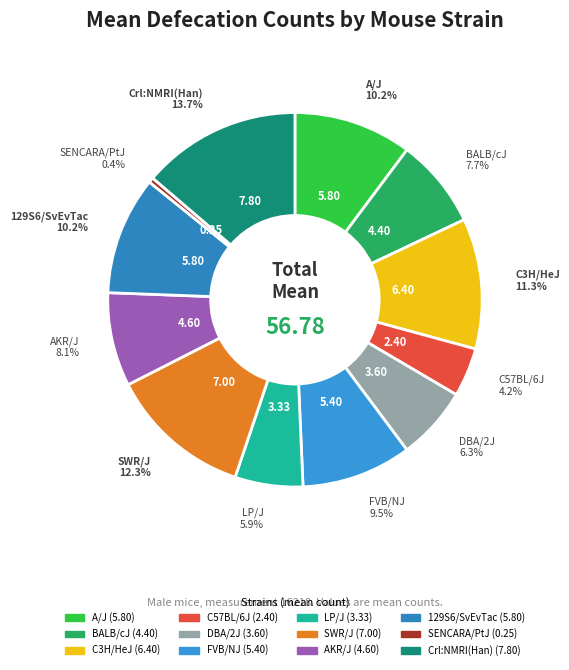

The 129S6/SvEvTac slice represents 10% of the pie. True or false?

True